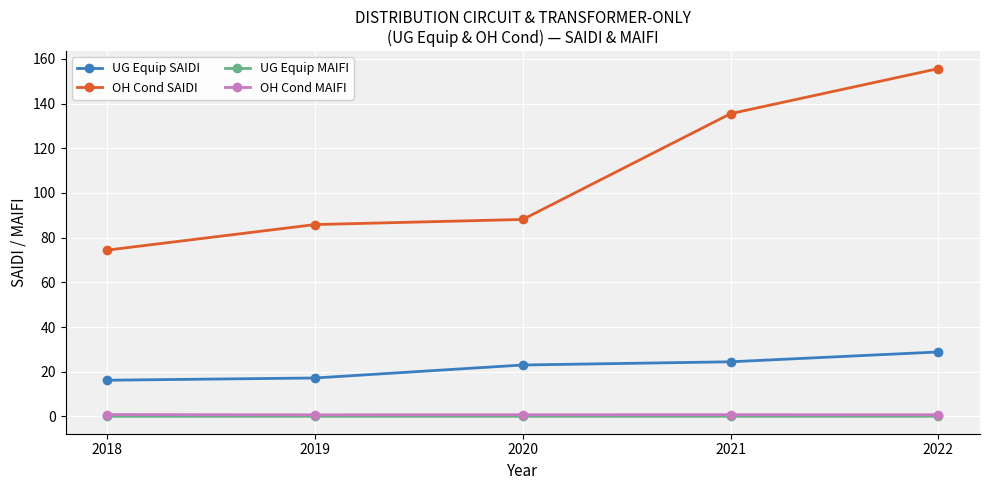

What is the minimum value for OH Cond SAIDI?

74.4